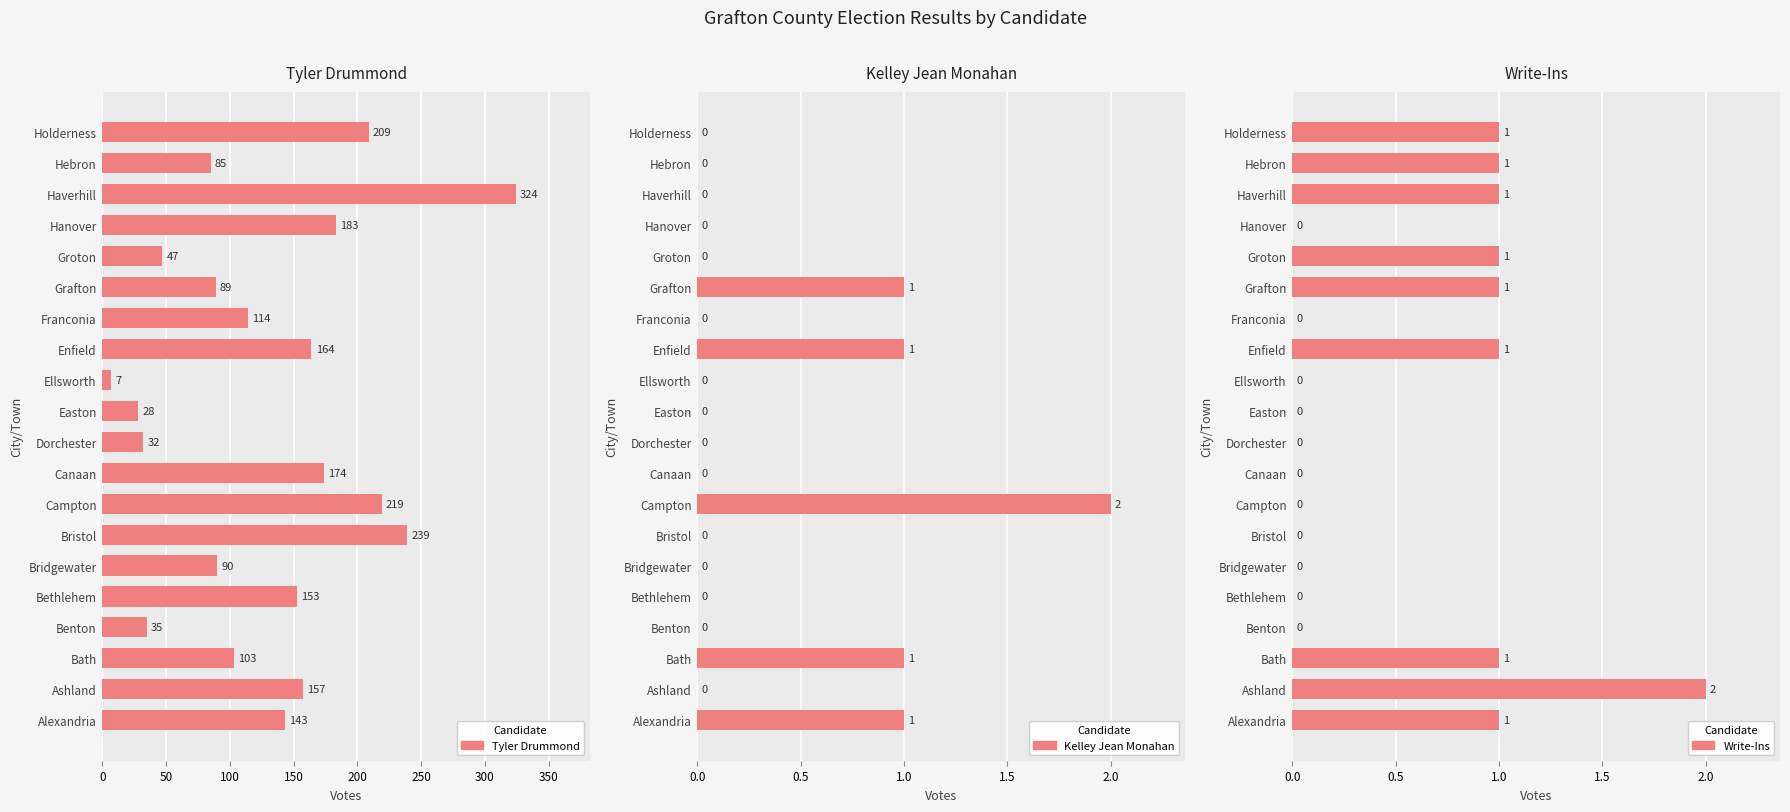

Which has a higher value, Easton or Groton?

Groton